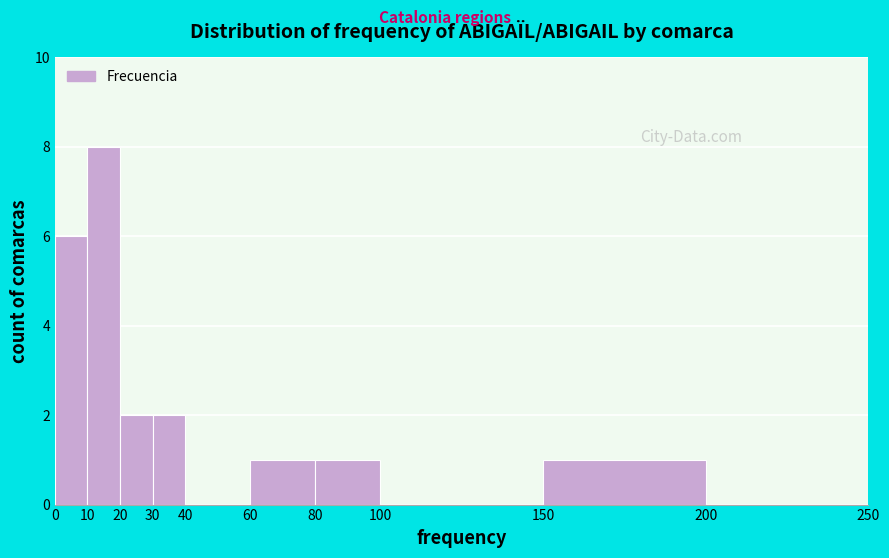

Reading left to right, list every bar in this chart as the range it spans on the x-axis followed by its height. The values are not printed on the chart, so give them approximately, as read against the axis.

0 to 10: 6
10 to 20: 8
20 to 30: 2
30 to 40: 2
40 to 60: 0
60 to 80: 1
80 to 100: 1
100 to 150: 0
150 to 200: 1
200 to 250: 0